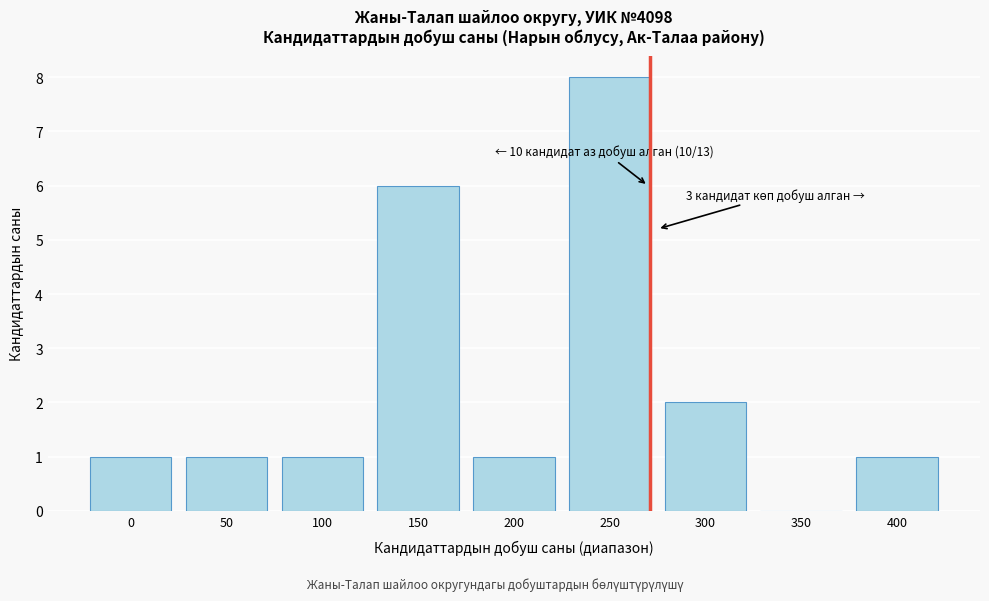

Reading right to left, extract all data points from this chart.

400=1	350=0	300=2	250=8	200=1	150=6	100=1	50=1	0=1